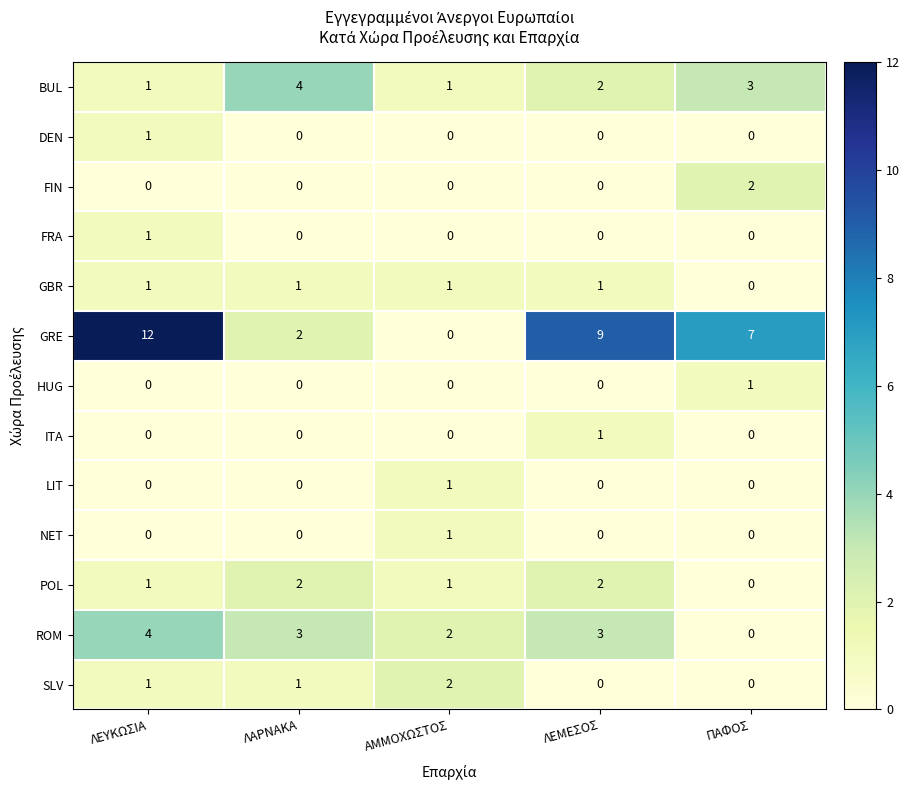

Count the number of data series in this chart.

13